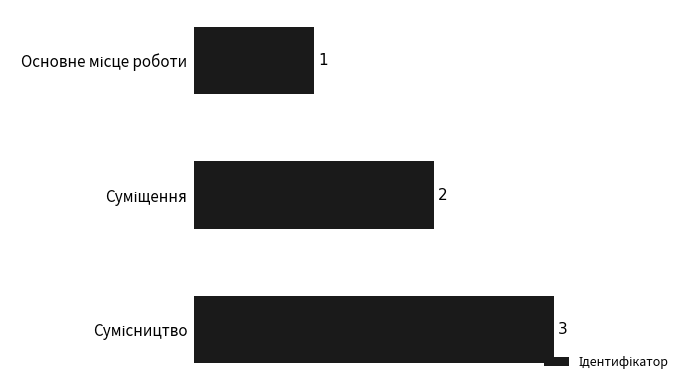

What is the average value?

2